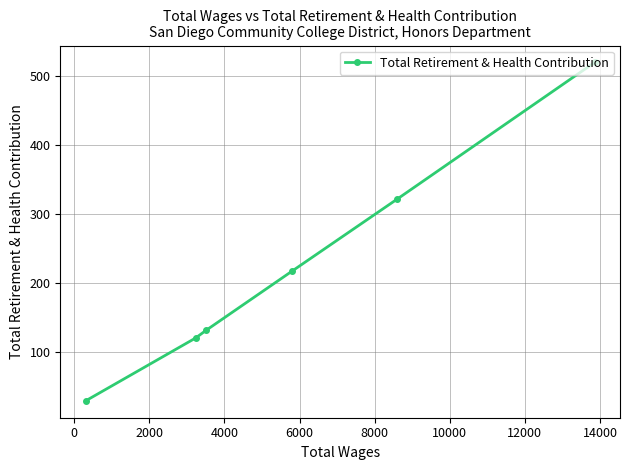

How many distinct data groups are displayed?

1